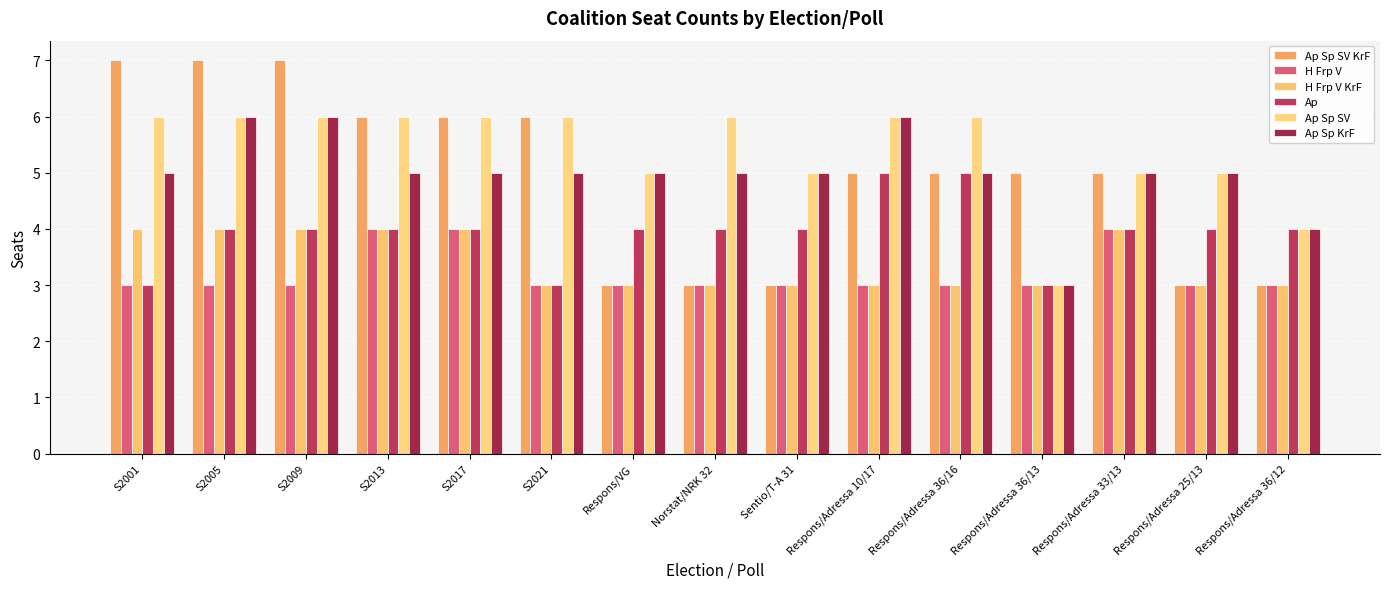

Are the bars horizontal?

No